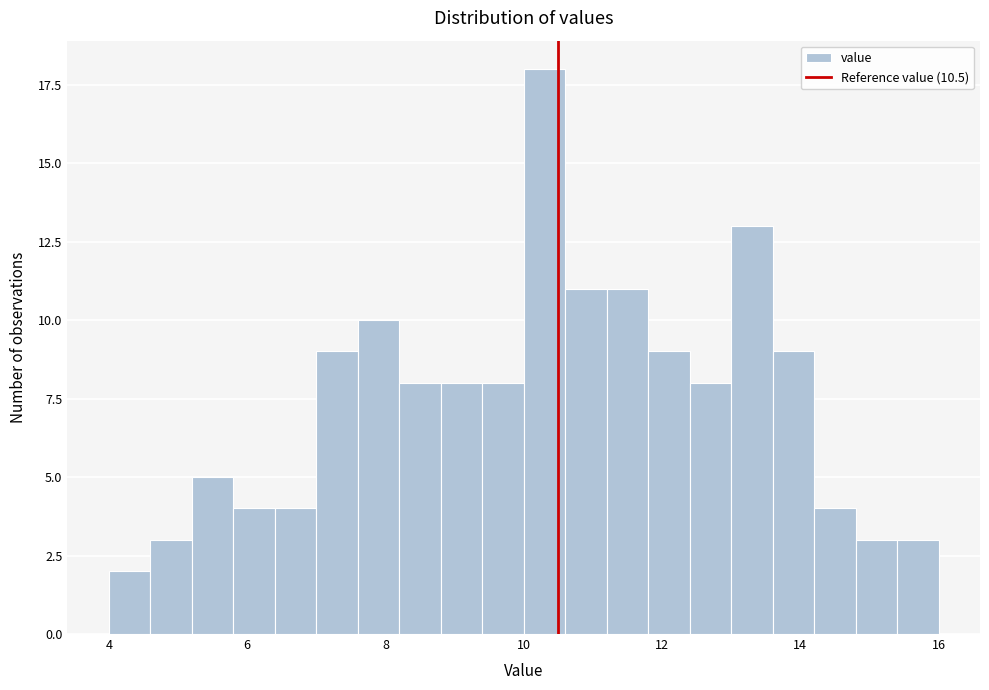

Read against the x-axis, roughly where is the centre of the tallest bar?

10.4